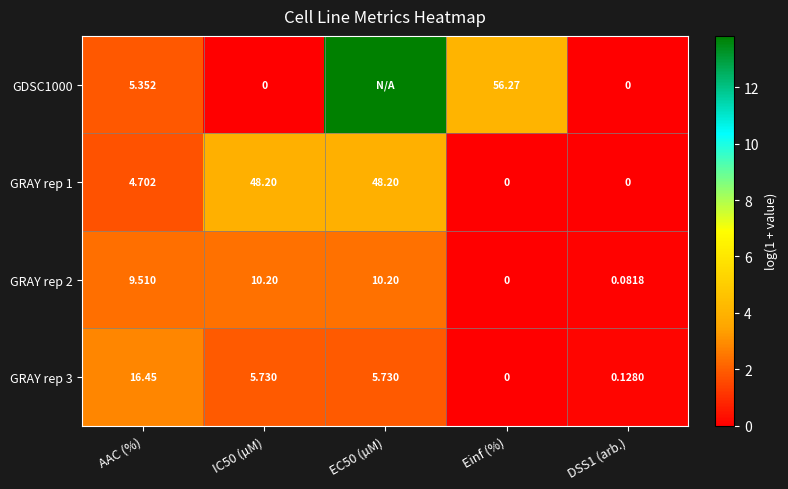

At which label does GRAY rep 3 first exceed 5?

AAC (%)